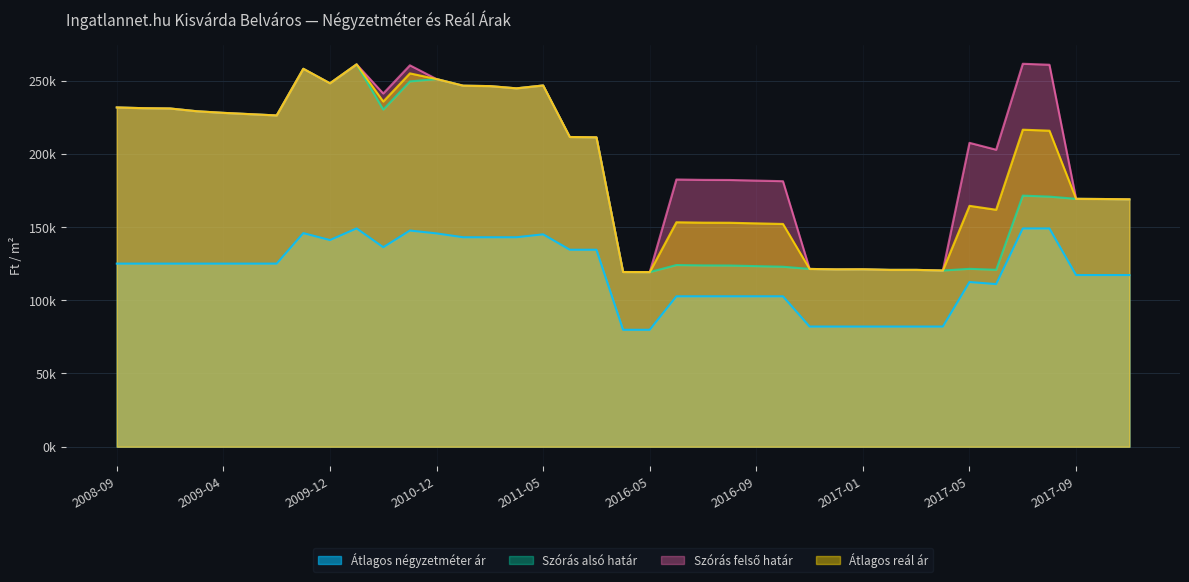

What are all the series names shown in the legend?

Átlagos négyzetméter ár, Szórás alsó határ, Szórás felső határ, Átlagos reál ár